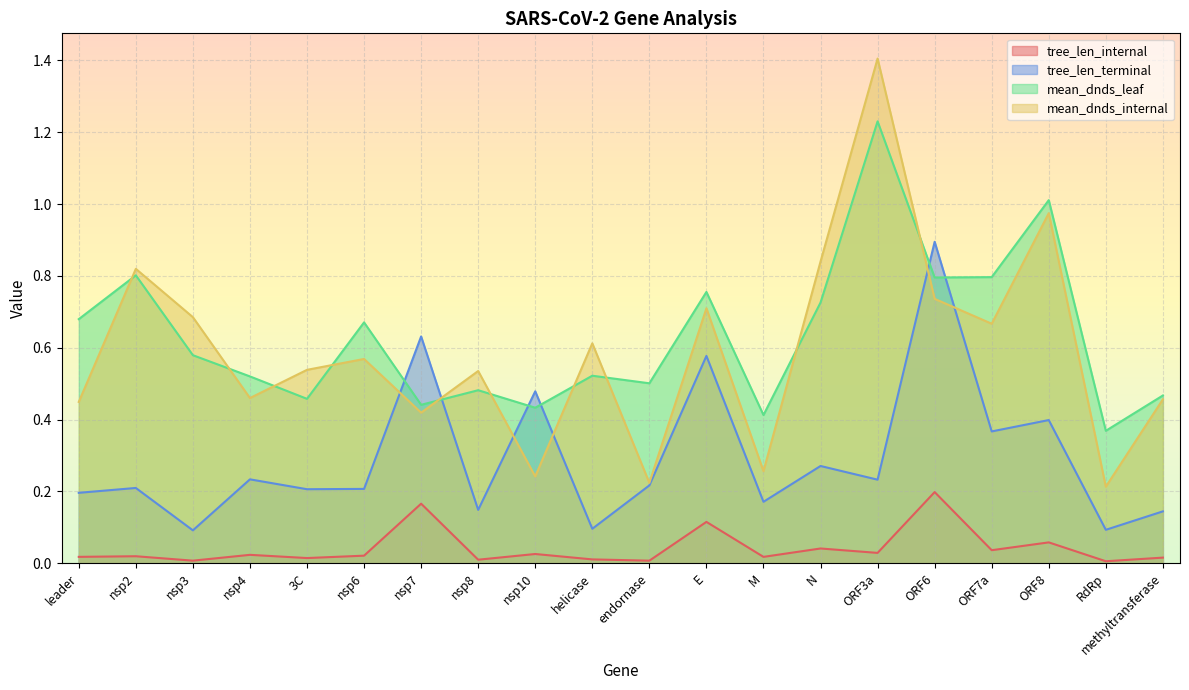

Rank the series by their maximum value, from highest to lowest.

mean_dnds_internal, mean_dnds_leaf, tree_len_terminal, tree_len_internal